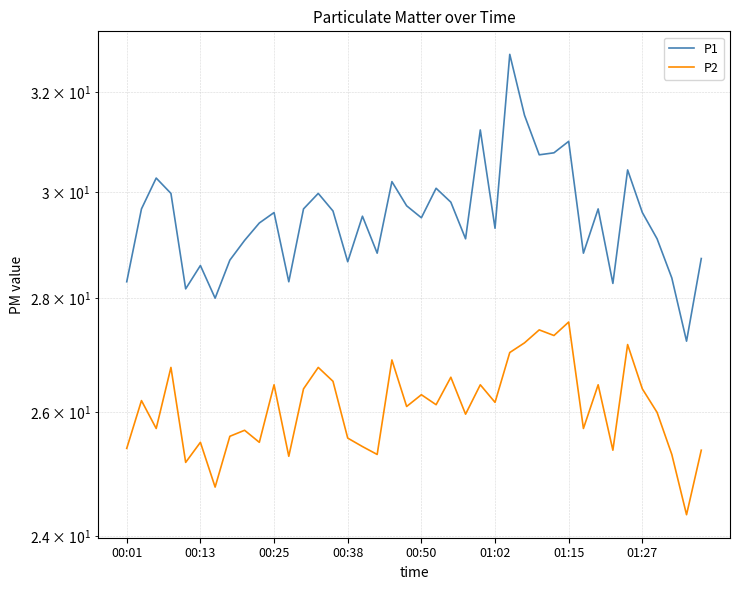

What is the difference between the P2 values at 35 and 21?

0.3